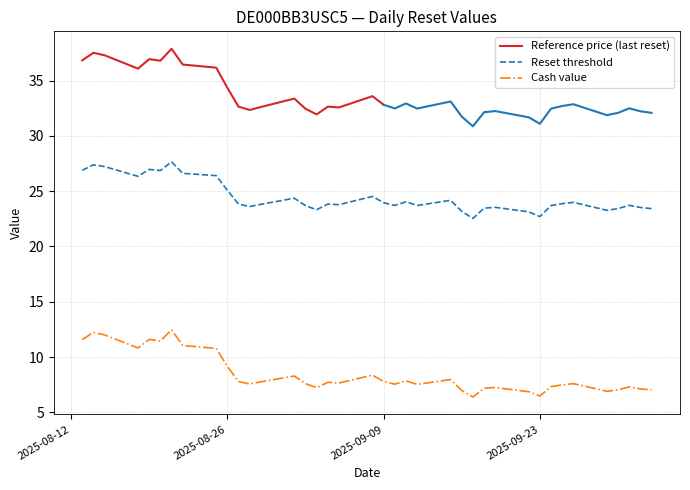

List the labels in order of Reset threshold value, smallest first.

2025-09-17, 2025-09-23, 2025-09-22, 2025-09-16, 2025-09-29, 2025-09-03, 2025-10-03, 2025-09-30, 2025-09-18, 2025-10-02, 2025-09-19, 2025-08-28, 2025-09-02, 2025-09-24, 2025-09-12, 2025-09-10, 2025-10-01, 2025-09-05, 2025-08-29, 2025-09-04, 2025-08-27, 2025-09-25, 2025-09-09, 2025-09-26, 2025-09-11, 2025-09-15, 2025-09-01, 2025-09-08, 2025-08-26, 2025-08-18, 2025-08-25, 2025-08-22, 2025-08-20, 2025-08-13, 2025-08-19, 2025-08-15, 2025-08-14, 2025-08-21